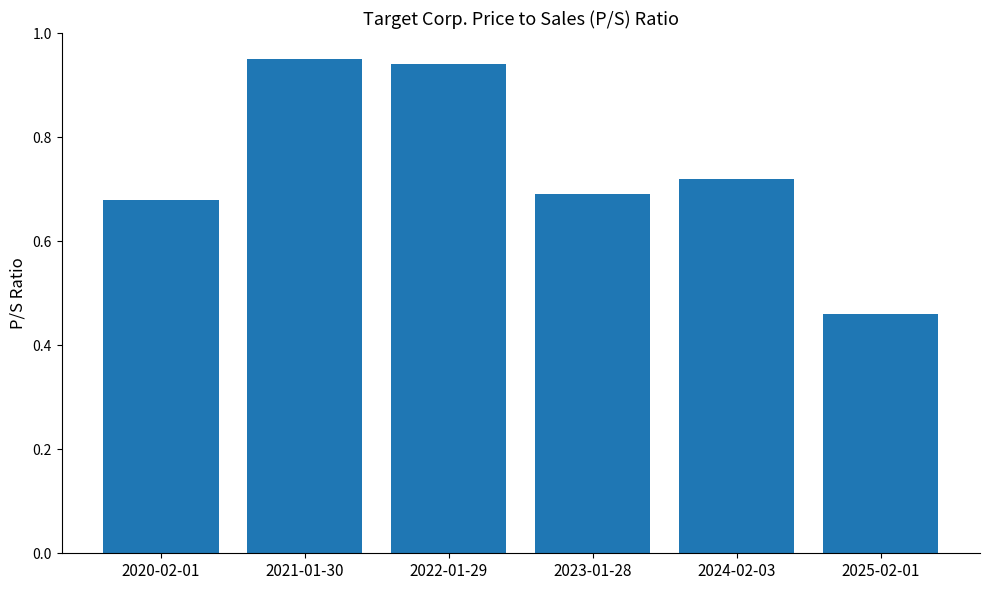

What is the sum of the values at 2021-01-30 and 2022-01-29?

1.9